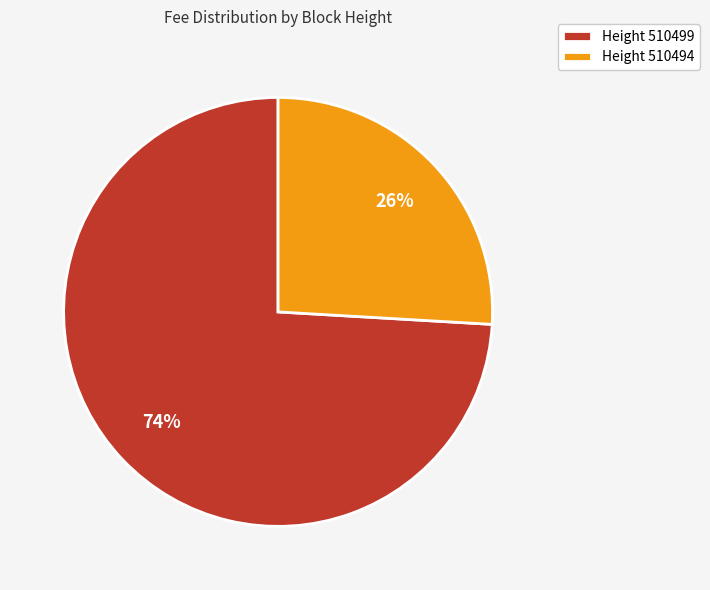

To the nearest percent, what is the difference between the largest and smallest slice percentages?

48%